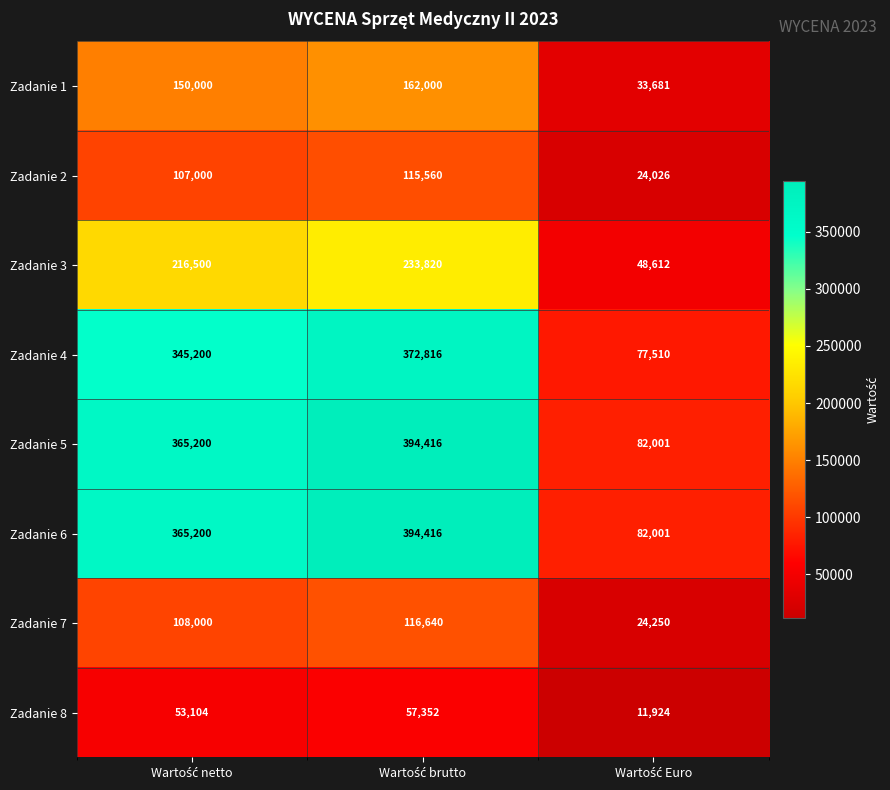

What is the difference between the maximum and minimum values in the Zadanie 1 series?

128319